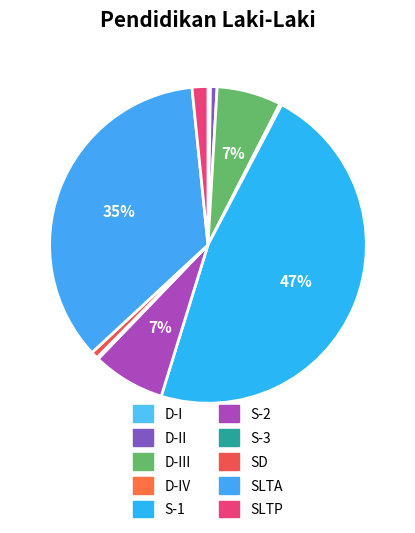

Between D-I and S-2, which is larger?

S-2